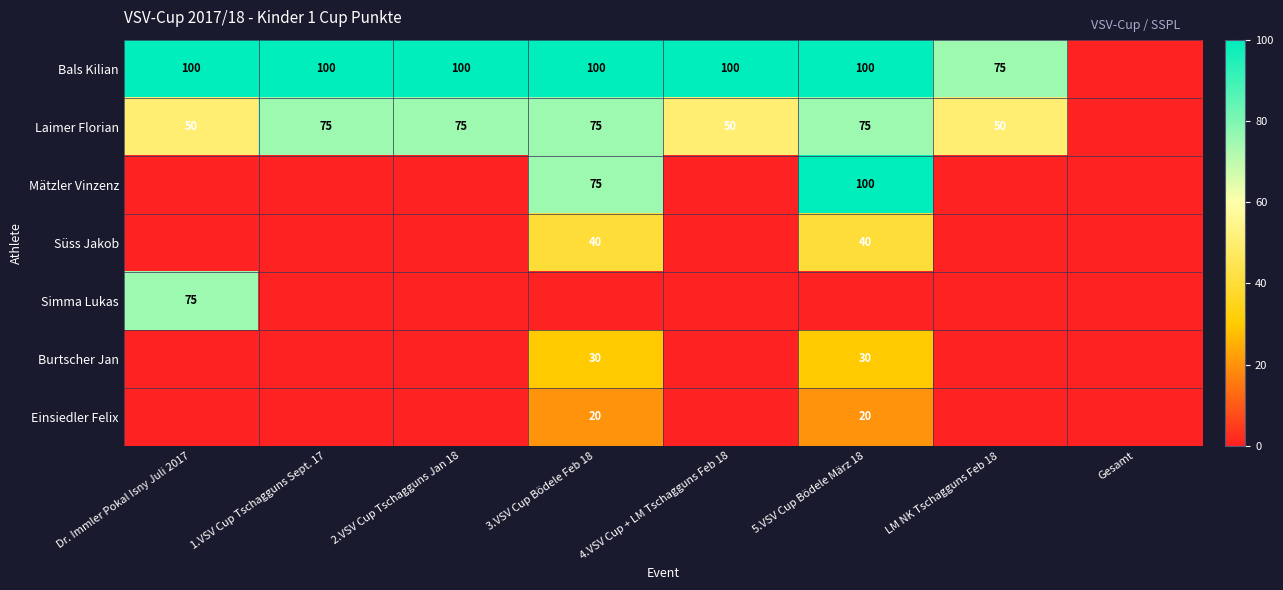

Is it true that Mätzler Vinzenz equals 31 at 3.VSV Cup Bödele Feb 18?

False